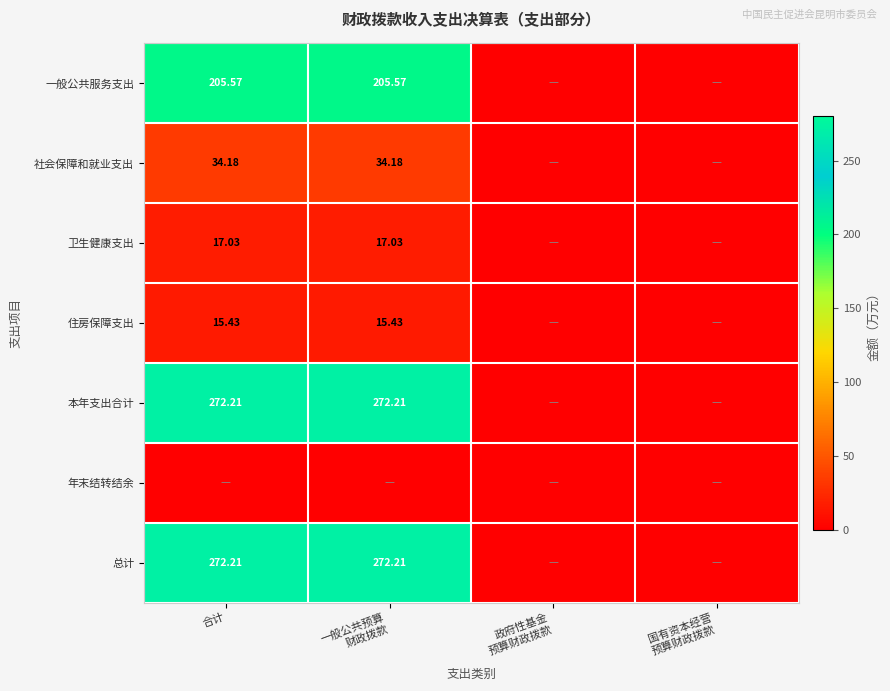

At which category is the sum across all series the highest?

合计